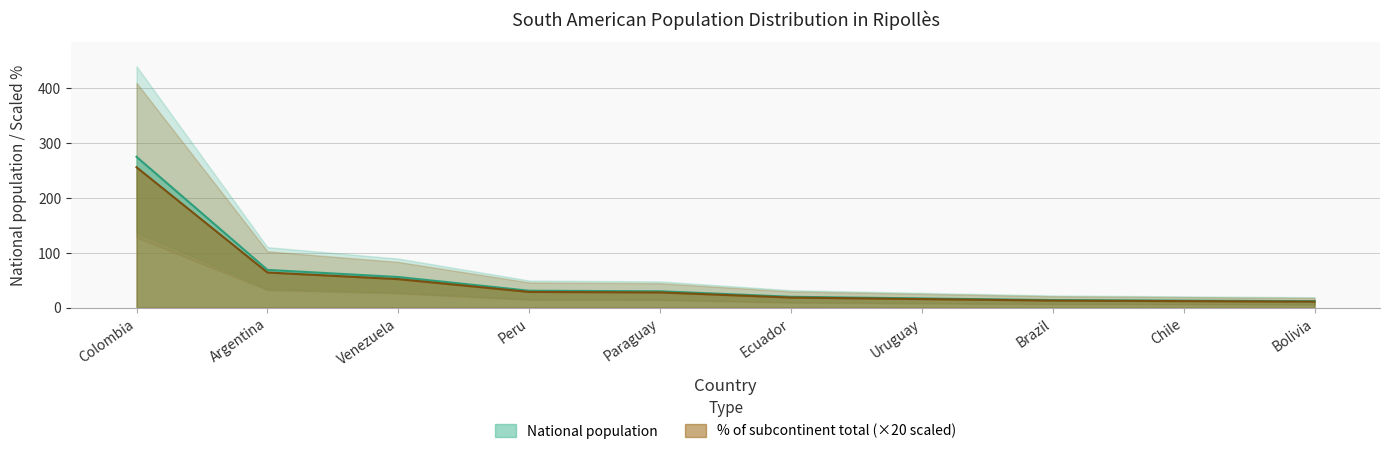

Count the number of categories in the chart.

10